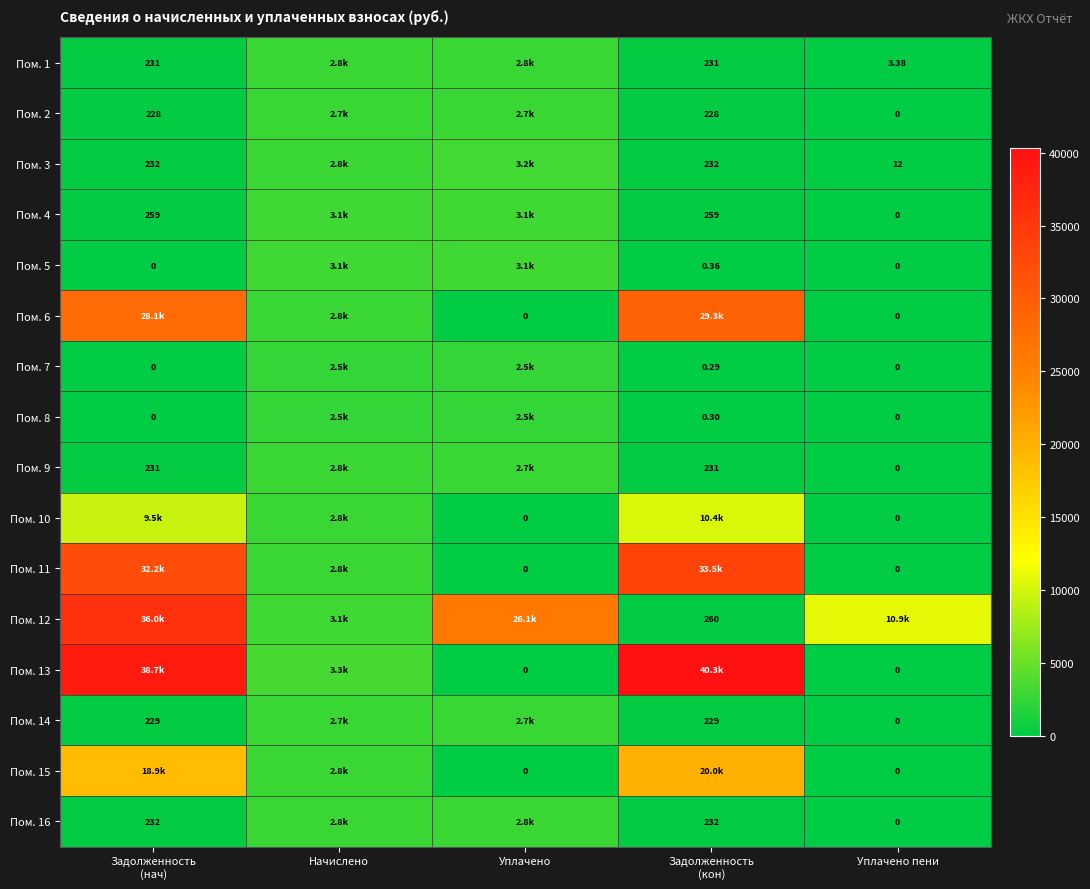

Is it true that Пом. 8 equals 787.6 at Уплачено пени?

False